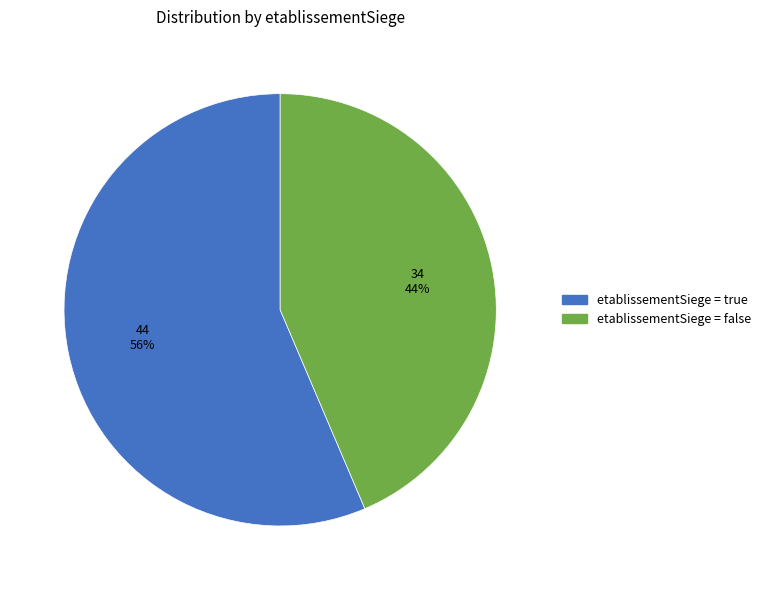

Is there any slice that represents more than half of the pie?

Yes